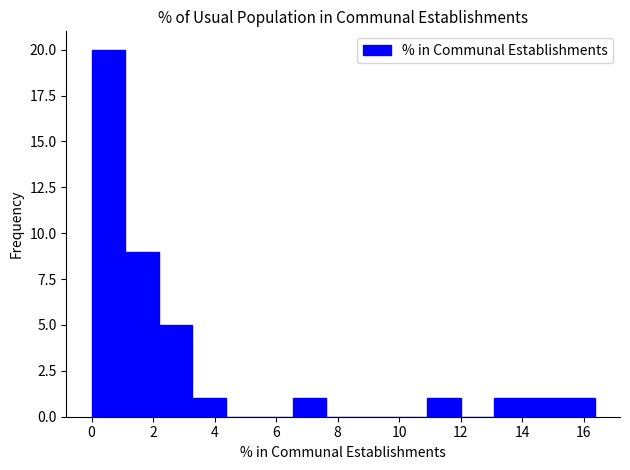

Which range on the x-axis has the tallest bar?

0.0 to 1.0